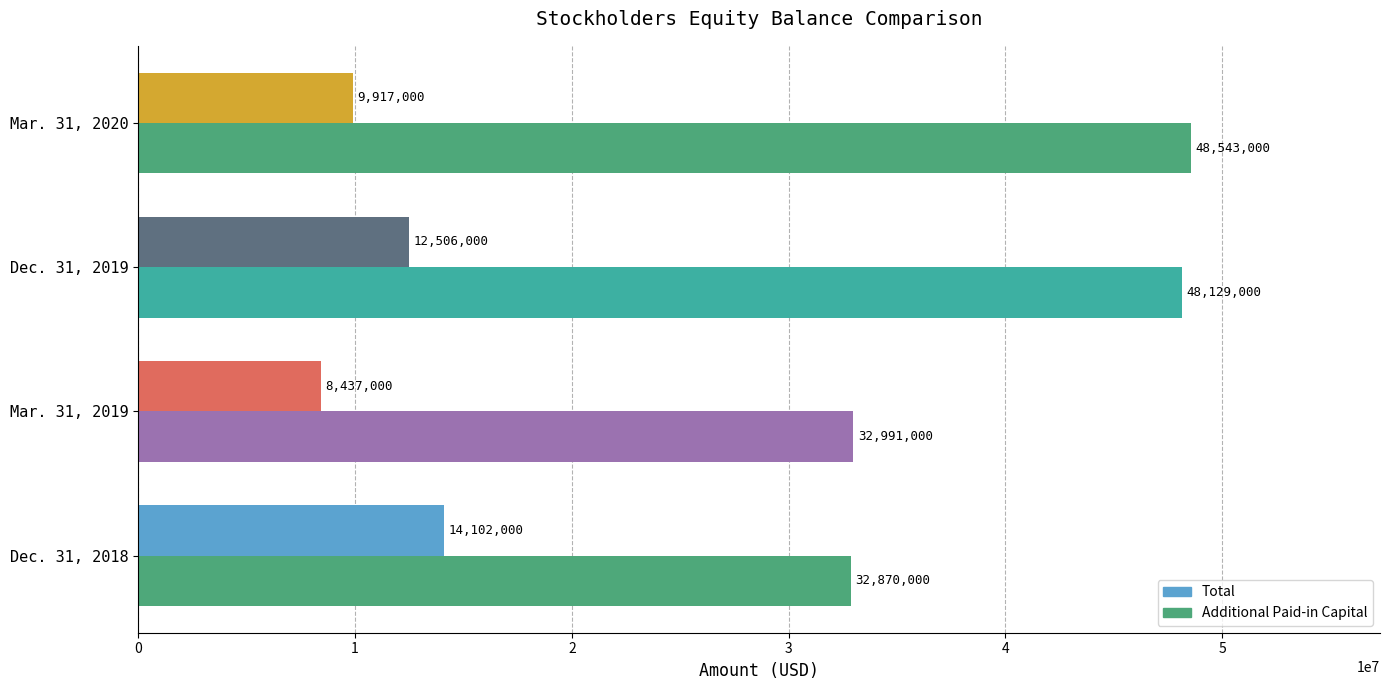

How many series are shown in this chart?

2